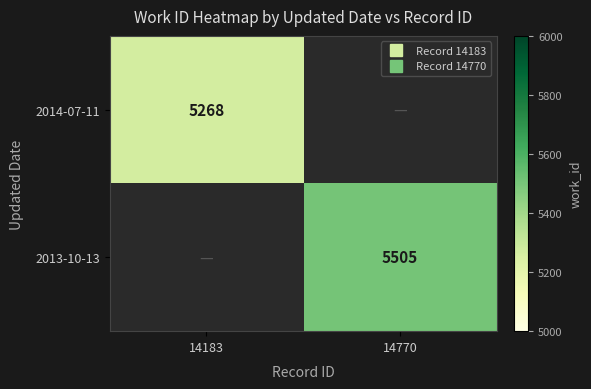

What is the maximum value for 2014-07-11?

5268.0